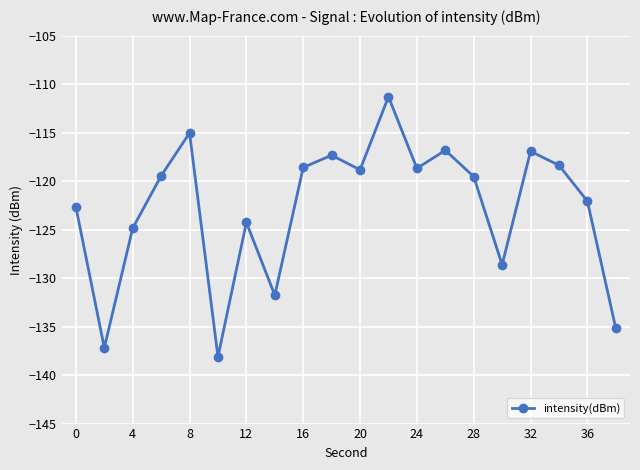

Count the number of values greater than -119.

9